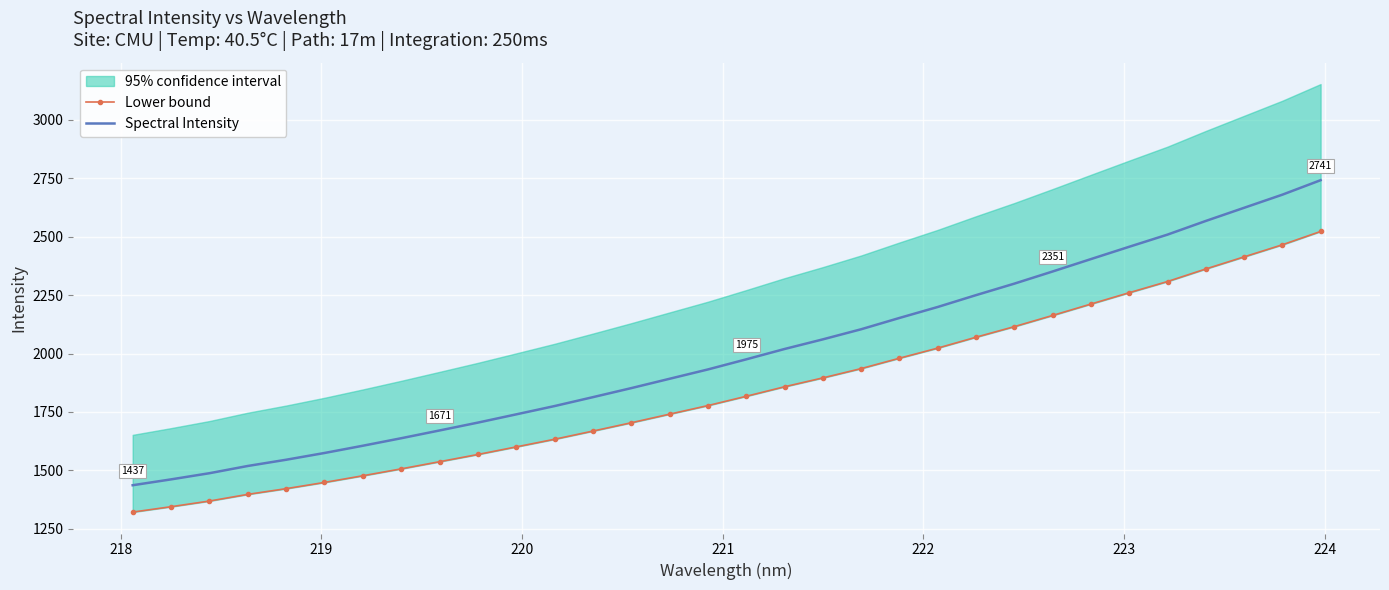

What is the maximum value for Spectral Intensity?

2741.3